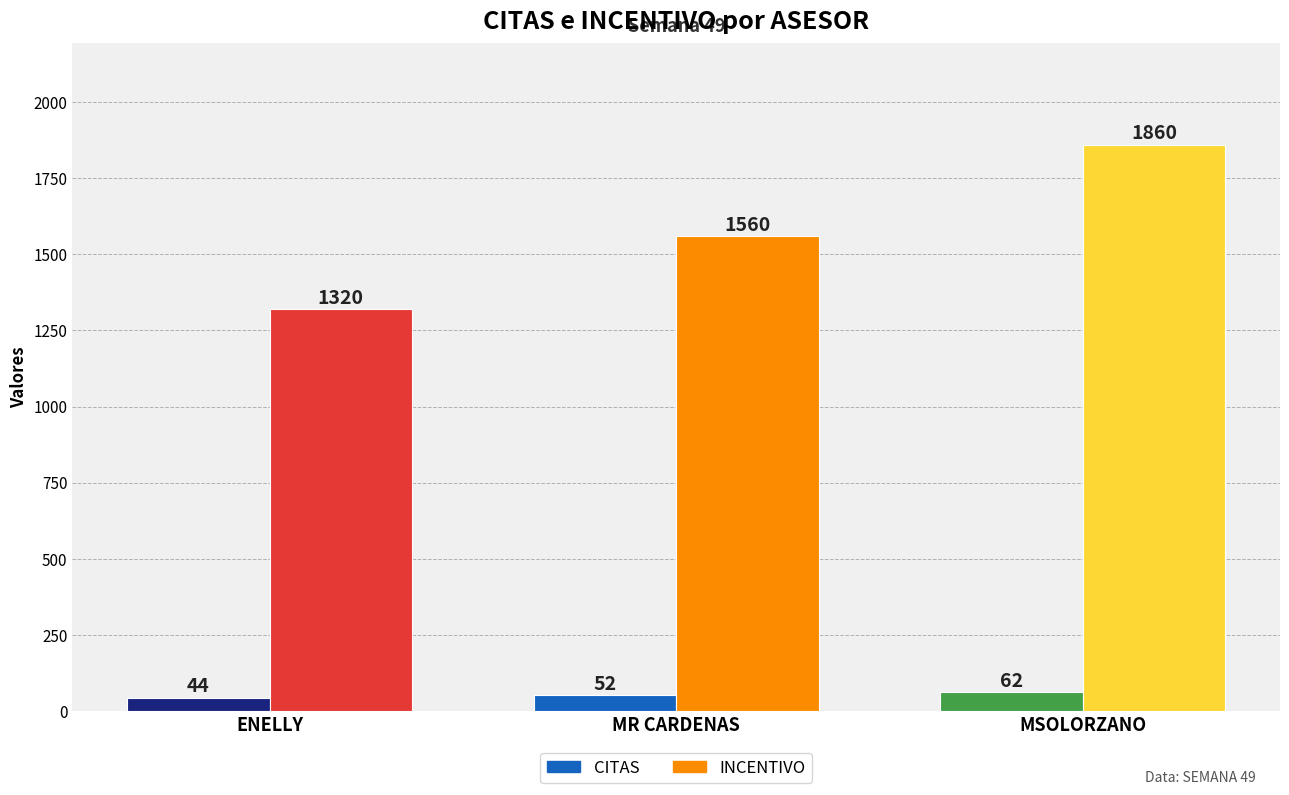

Is it true that INCENTIVO equals 2299 at MR CARDENAS?

False